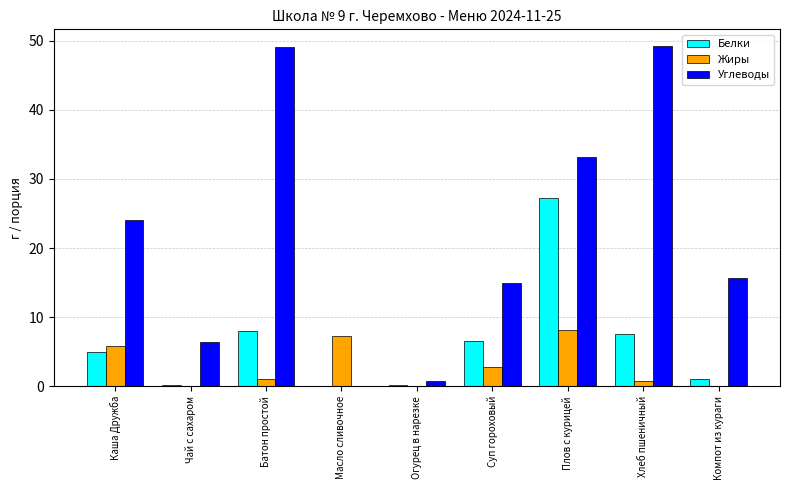

Is it true that Углеводы equals 24.0 at Каша Дружба?

True